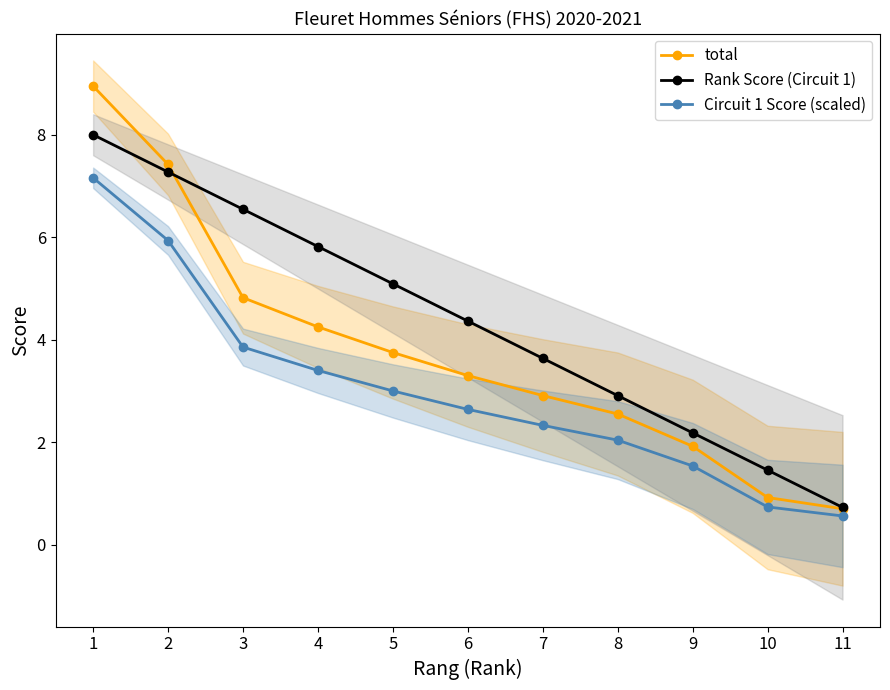

True or false: total and Rank Score (Circuit 1) cross at least once.

True